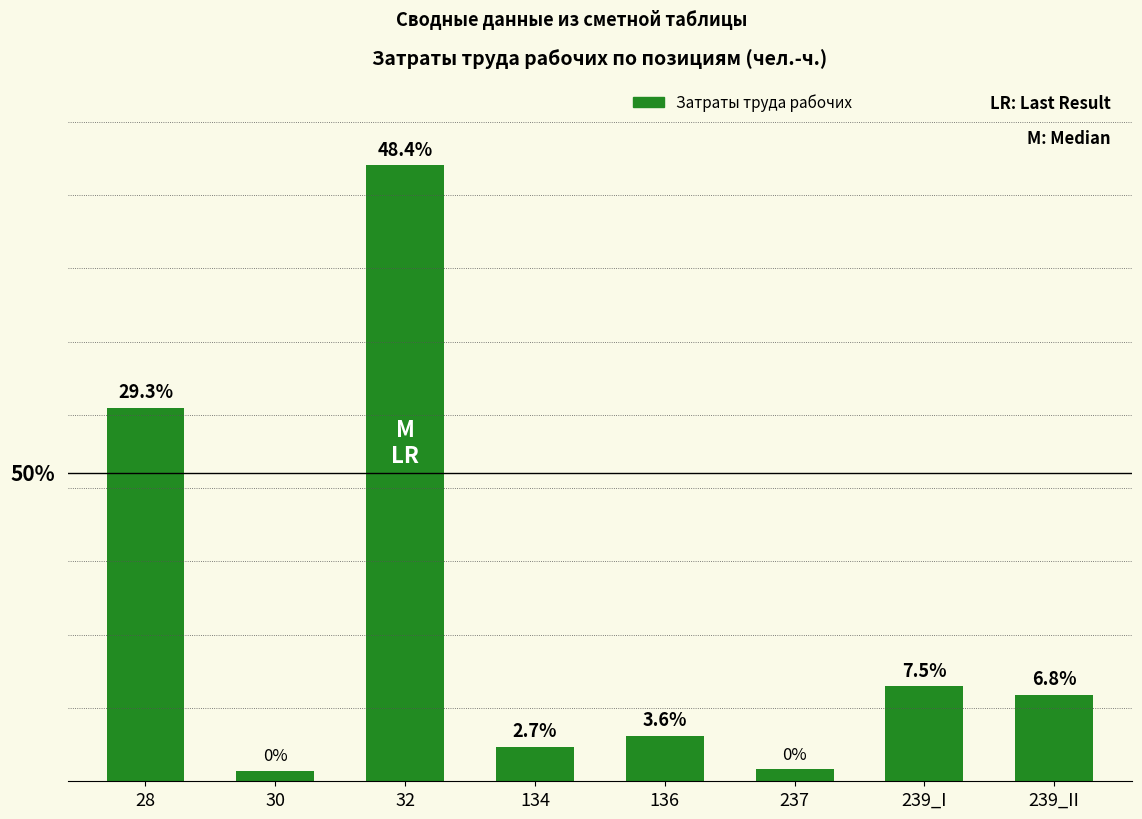

Does the chart contain any negative values?

No